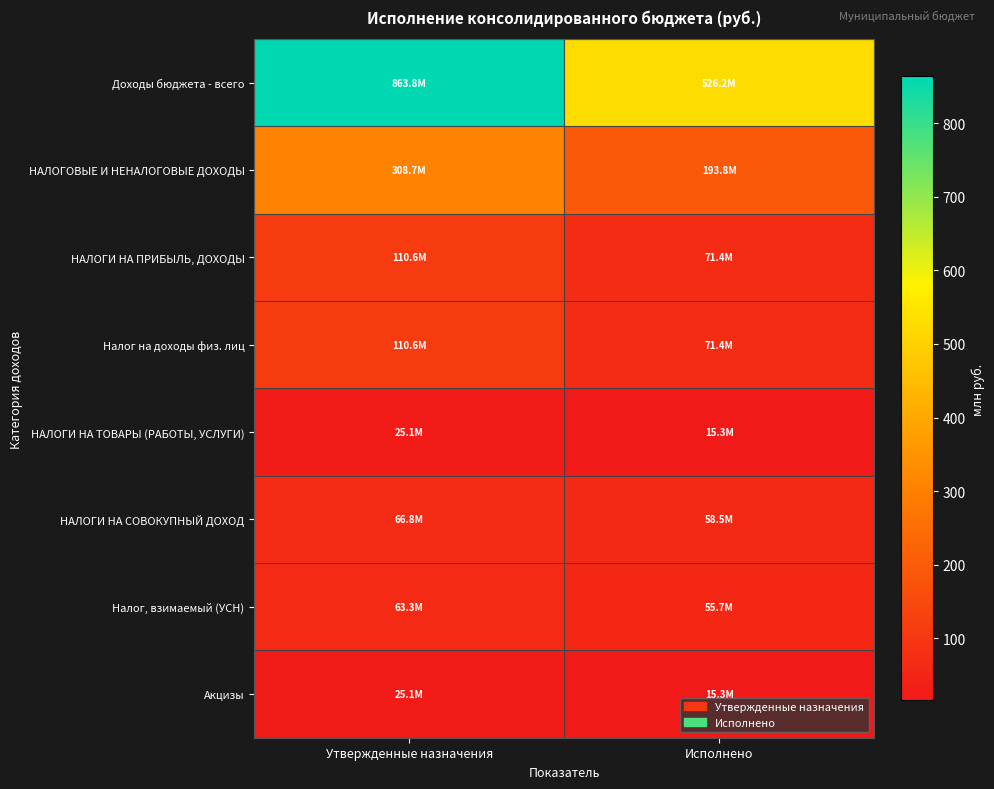

Which series has the largest total across all categories?

Доходы бюджета - всего